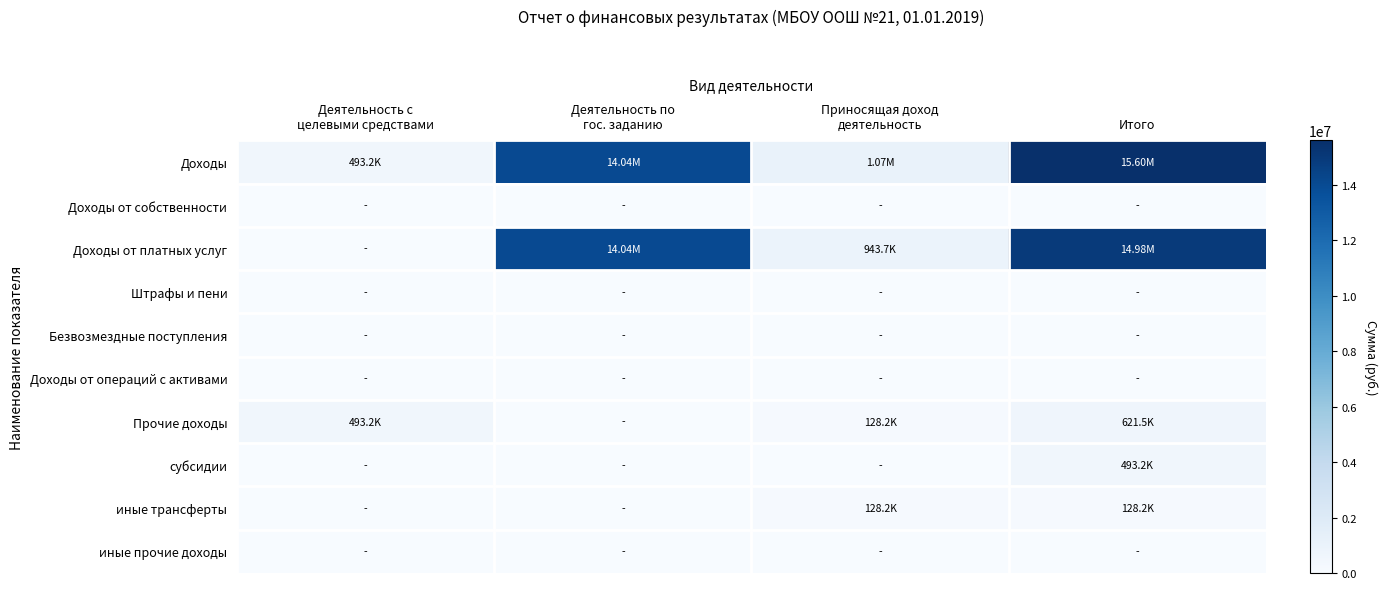

Reading right to left, extract all data points from this chart.

Доходы: Итого=15601090.2	Приносящая доход
деятельность=1071894.1	Деятельность по
гос. заданию=14035946.8	Деятельность с
целевыми средствами=493249.3
Доходы от собственности: Итого=0.0	Приносящая доход
деятельность=0.0	Деятельность по
гос. заданию=0.0	Деятельность с
целевыми средствами=0.0
Доходы от платных услуг: Итого=14979605.1	Приносящая доход
деятельность=943658.4	Деятельность по
гос. заданию=14035946.8	Деятельность с
целевыми средствами=0.0
Штрафы и пени: Итого=0.0	Приносящая доход
деятельность=0.0	Деятельность по
гос. заданию=0.0	Деятельность с
целевыми средствами=0.0
Безвозмездные поступления: Итого=0.0	Приносящая доход
деятельность=0.0	Деятельность по
гос. заданию=0.0	Деятельность с
целевыми средствами=0.0
Доходы от операций с активами: Итого=0.0	Приносящая доход
деятельность=0.0	Деятельность по
гос. заданию=0.0	Деятельность с
целевыми средствами=0.0
Прочие доходы: Итого=621485.0	Приносящая доход
деятельность=128235.7	Деятельность по
гос. заданию=0.0	Деятельность с
целевыми средствами=493249.3
субсидии: Итого=493249.3	Приносящая доход
деятельность=0.0	Деятельность по
гос. заданию=0.0	Деятельность с
целевыми средствами=0.0
иные трансферты: Итого=128235.7	Приносящая доход
деятельность=128235.7	Деятельность по
гос. заданию=0.0	Деятельность с
целевыми средствами=0.0
иные прочие доходы: Итого=0.0	Приносящая доход
деятельность=0.0	Деятельность по
гос. заданию=0.0	Деятельность с
целевыми средствами=0.0